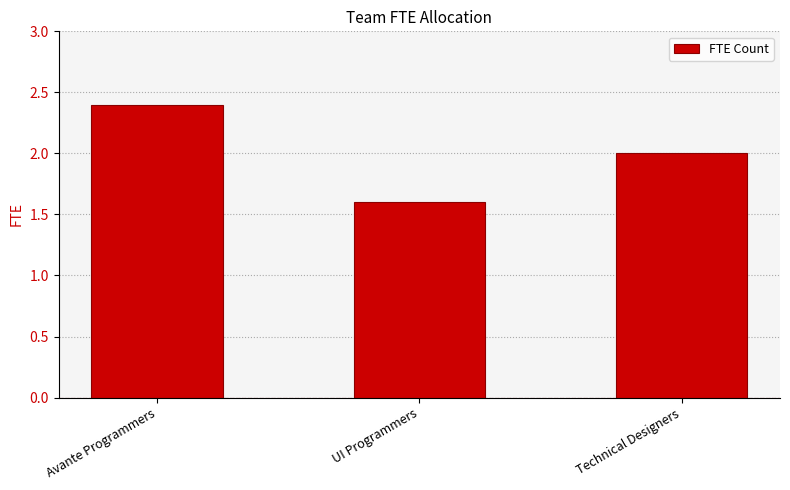

What is the average value?

2.0